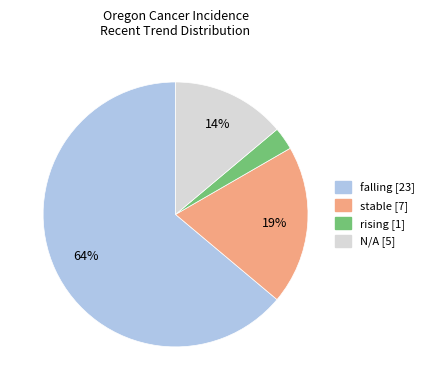

The rising slice represents 29% of the pie. True or false?

False